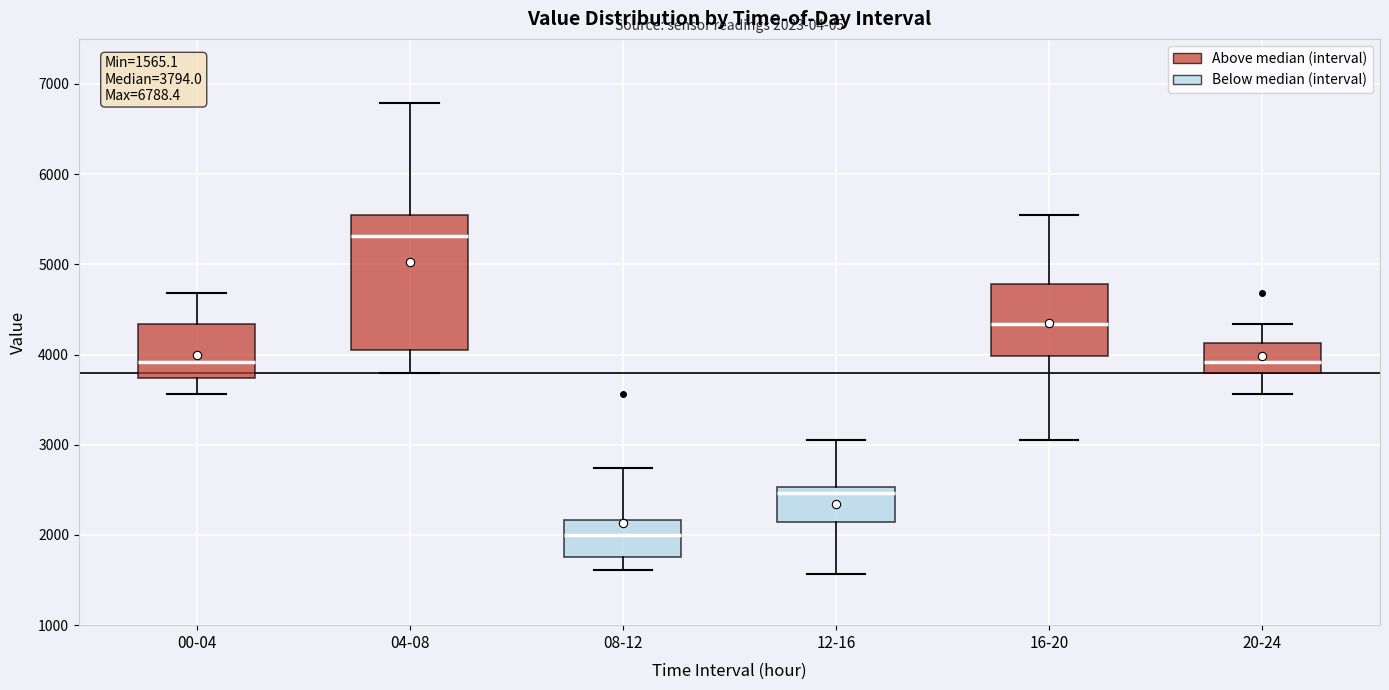

Which box is the tallest, from its lower edge to its upper edge?

04-08